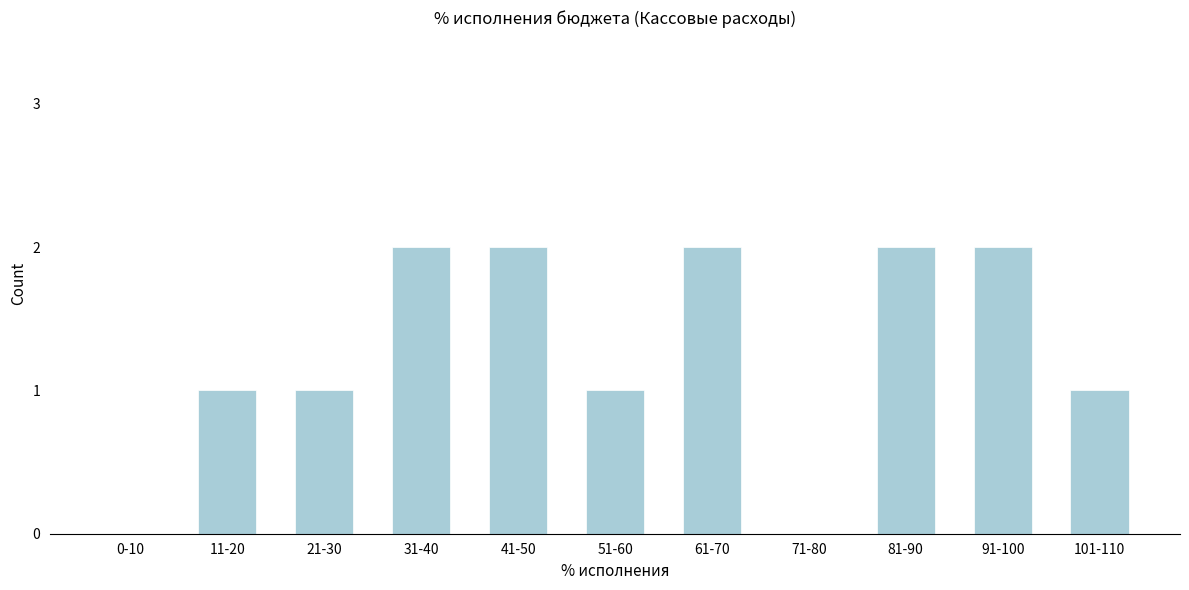

Reading left to right, list all the values displayed in this chart.

0-10=0	11-20=1	21-30=1	31-40=2	41-50=2	51-60=1	61-70=2	71-80=0	81-90=2	91-100=2	101-110=1